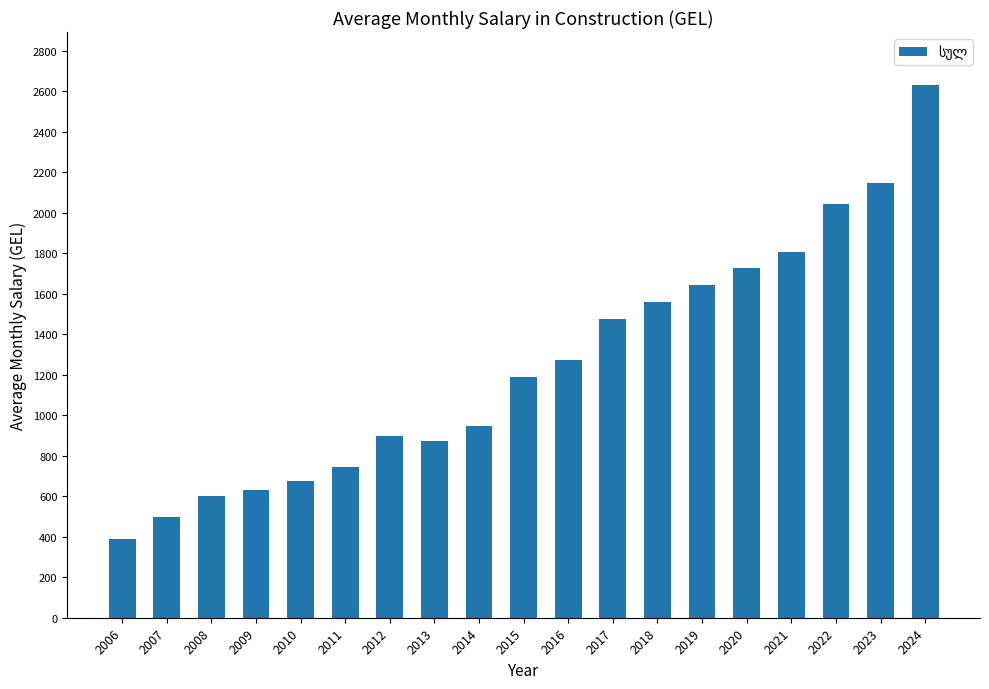

What is the change in value from 2010 to 2018?

+887.0